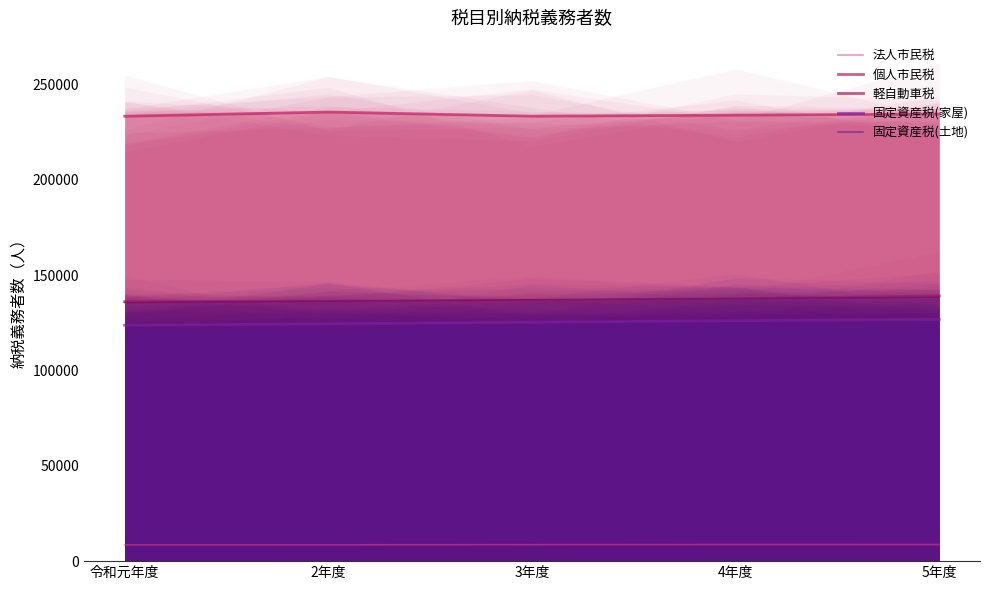

True or false: 個人市民税 and 法人市民税 cross at least once.

False